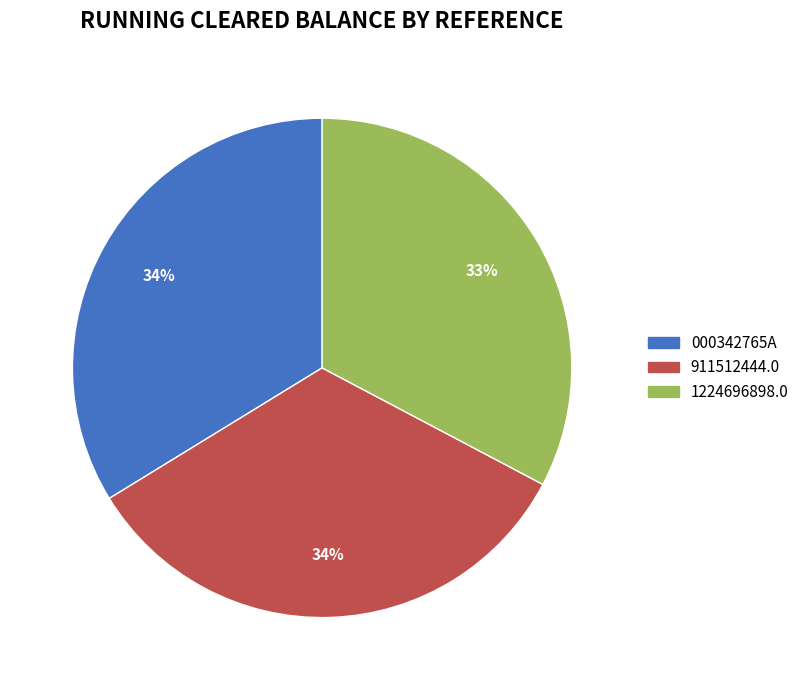

How many slices are in this pie chart?

3